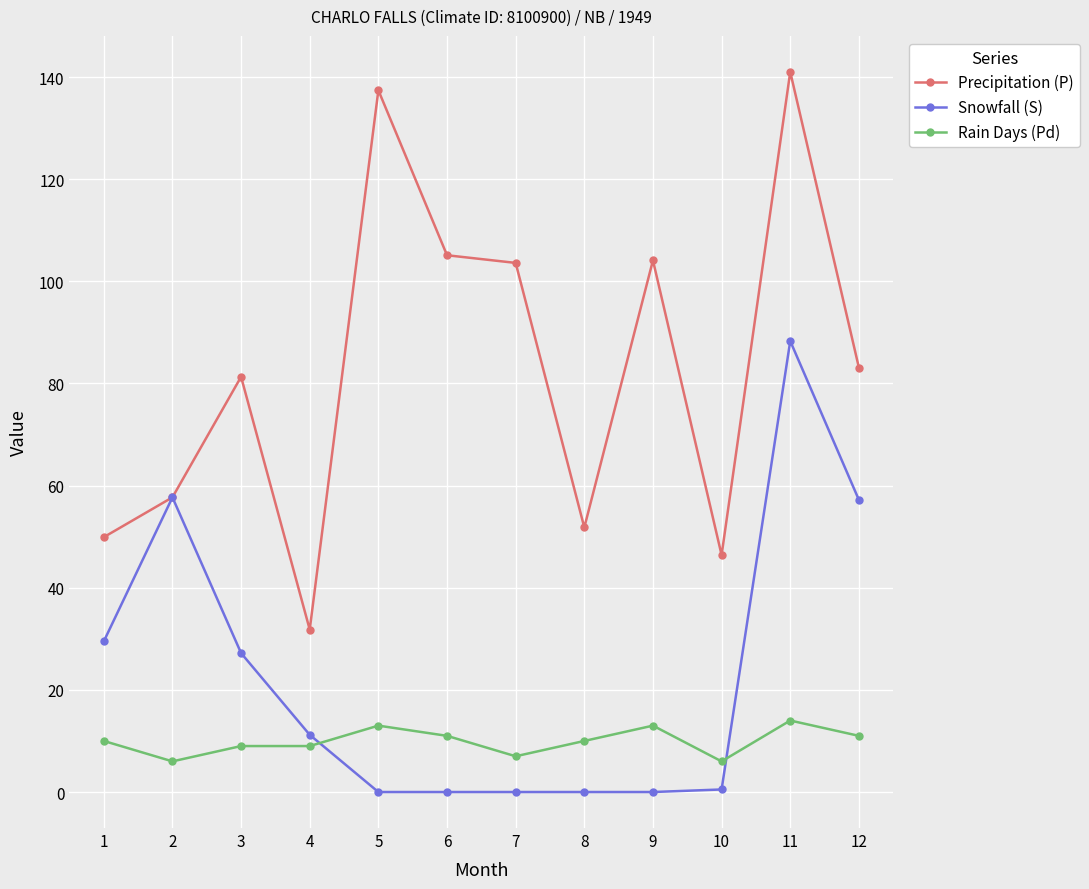

True or false: Precipitation (P) and Rain Days (Pd) cross at least once.

False